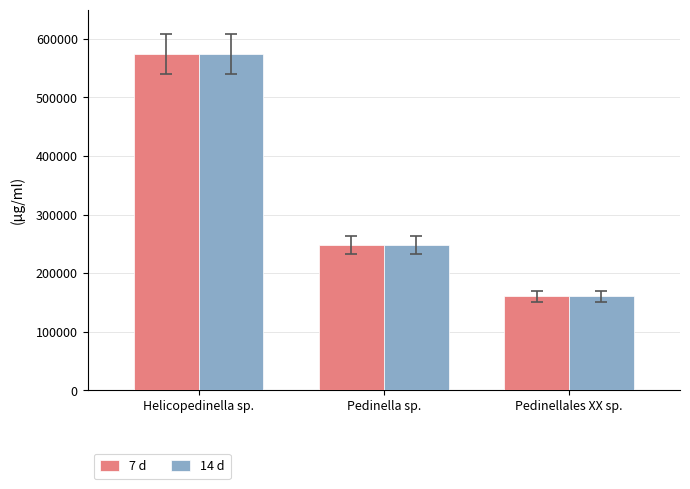

What is the maximum value for 7 d?

573932